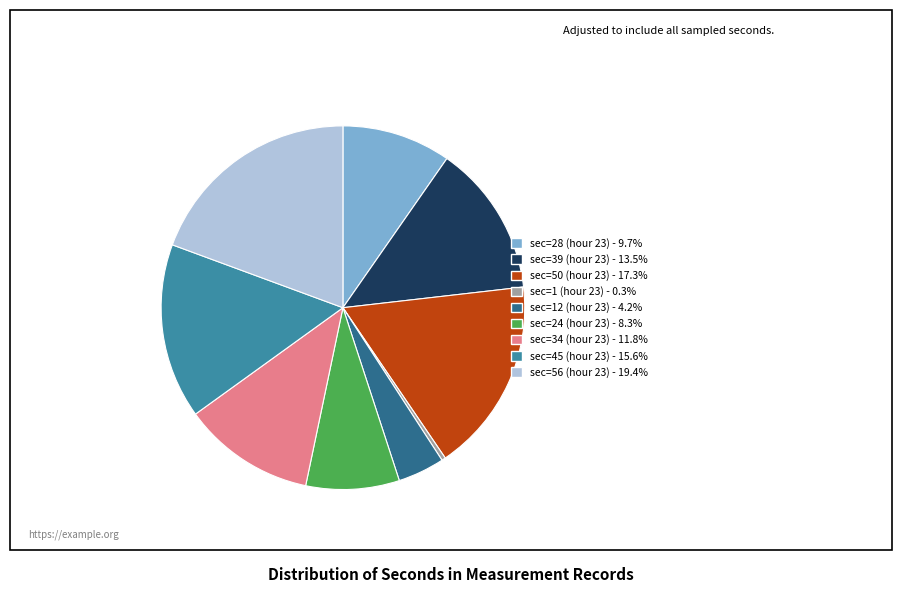

Is there any slice that represents more than half of the pie?

No